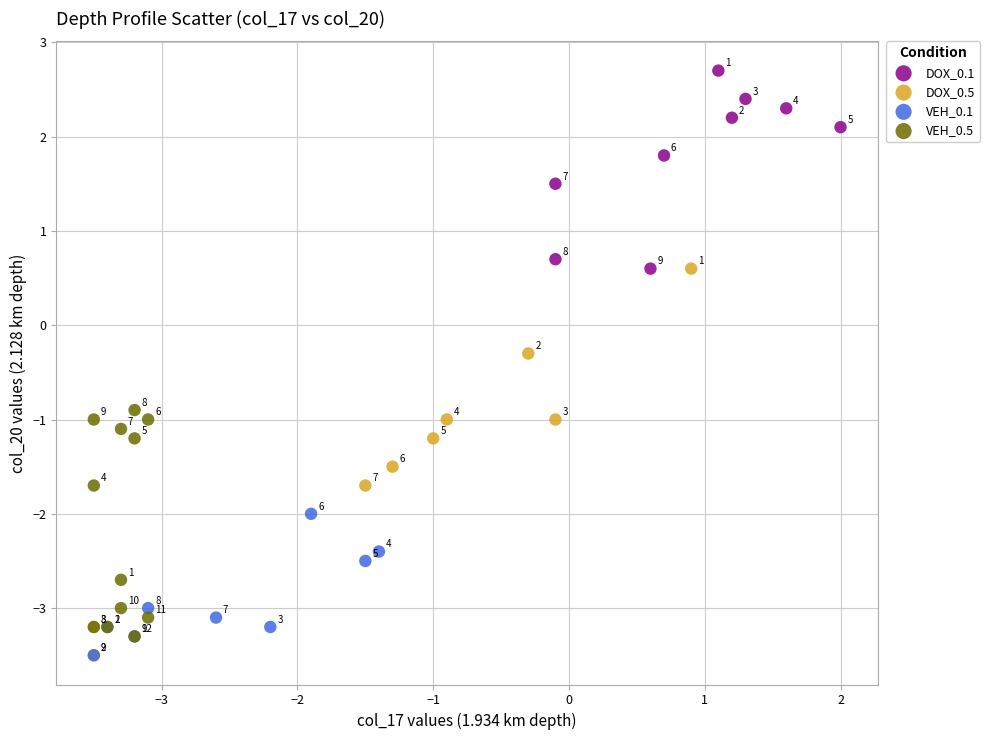

Which series contains the highest Y value?

DOX_0.1